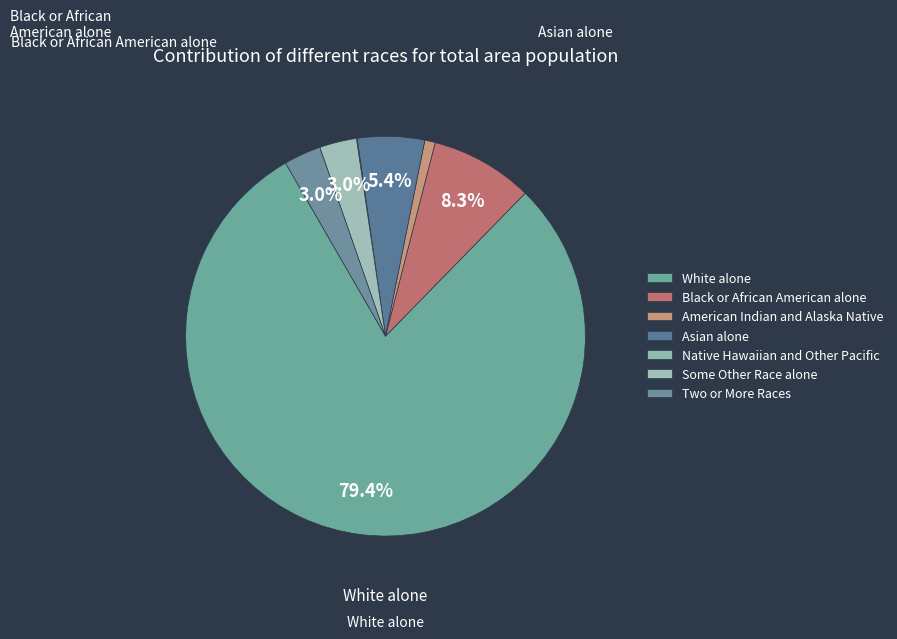

Rank the categories by value from lowest to highest.

Native Hawaiian and Other Pacific, American Indian and Alaska Native, Some Other Race alone, Two or More Races, Asian alone, Black or African American alone, White alone